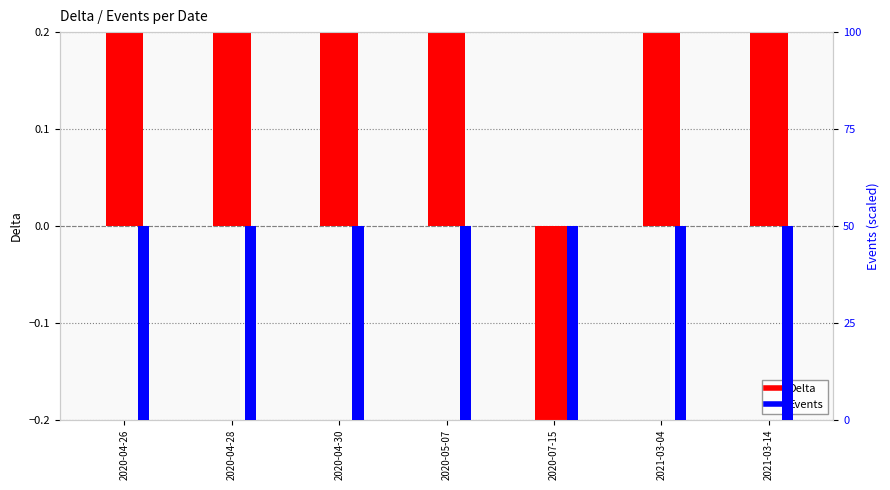

Reading right to left, what are all the values shown in this chart?

Delta: 2021-03-14=1	2021-03-04=1	2020-07-15=-1	2020-05-07=1	2020-04-30=1	2020-04-28=1	2020-04-26=1
Events: 2021-03-14=50	2021-03-04=50	2020-07-15=50	2020-05-07=50	2020-04-30=50	2020-04-28=50	2020-04-26=50